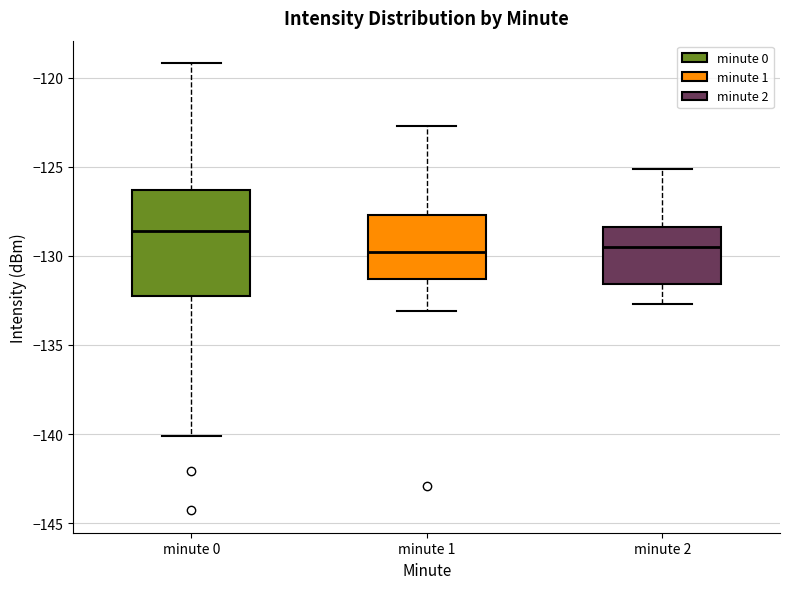

Comparing the boxes themselves (not the whiskers), which one is the tallest?

minute 0